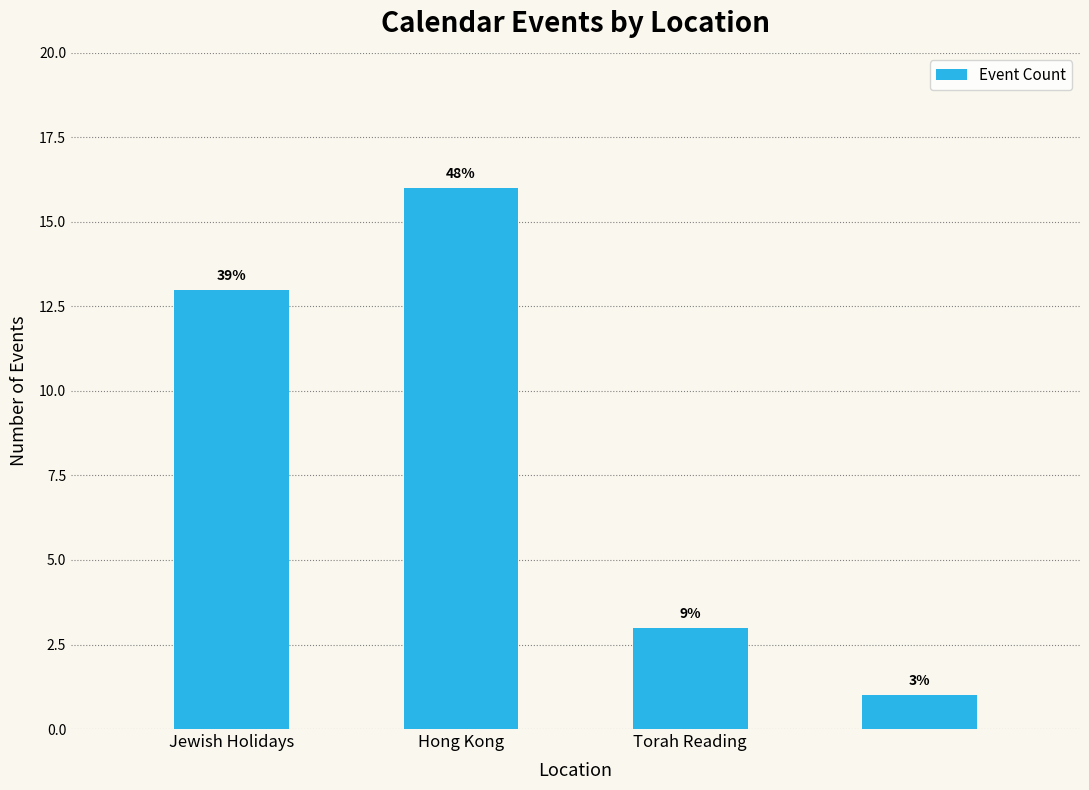

How many bars are there in total?

4